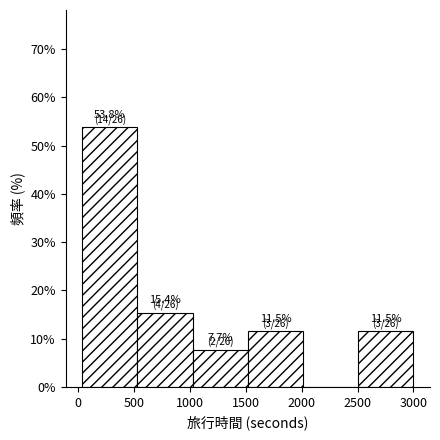

Over which range of the x-axis is the bar tallest?

50 to 550